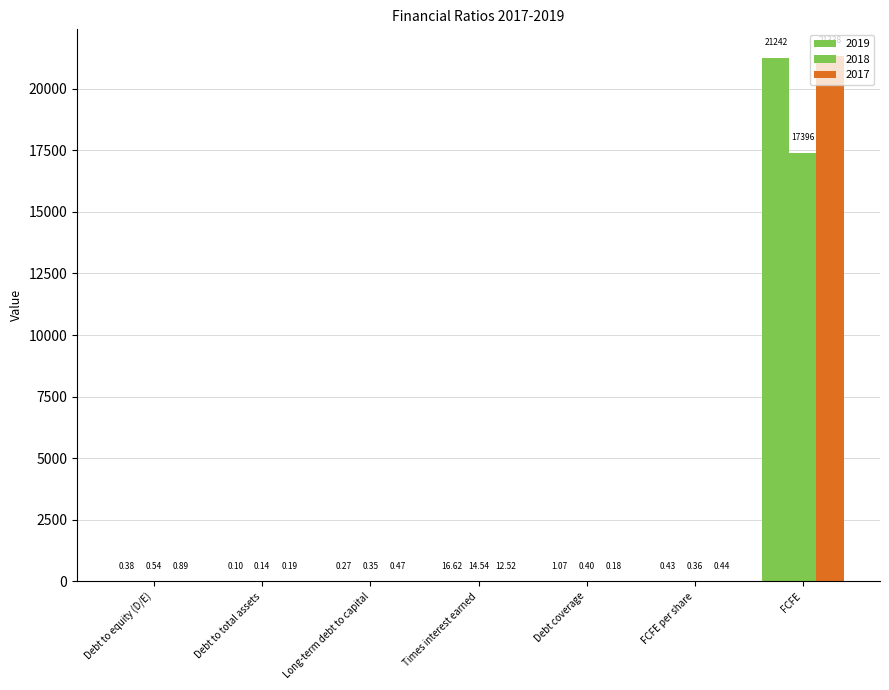

How many data points does each series have?

7